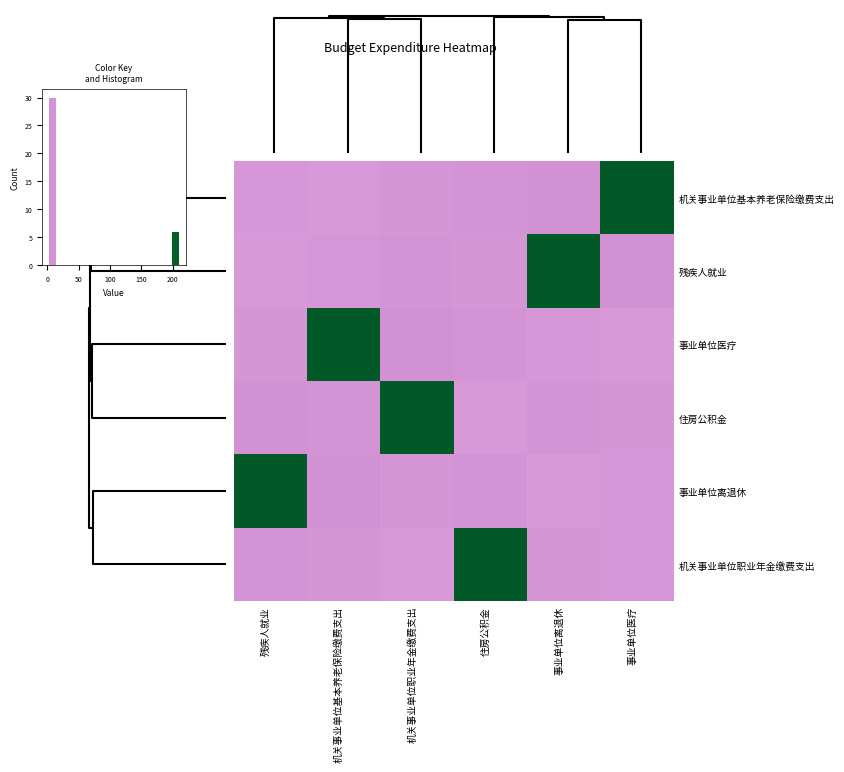

At which category is the sum across all series the highest?

机关事业单位职业年金缴费支出